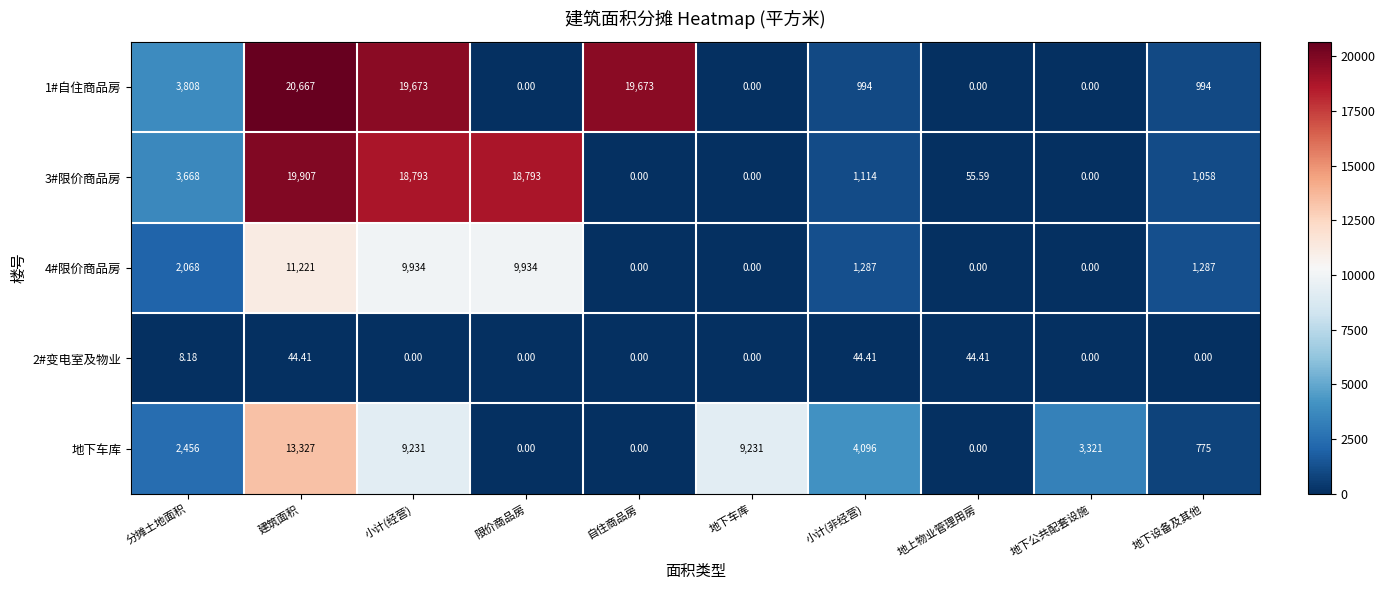

Which series has the widest spread of values?

1#自住商品房